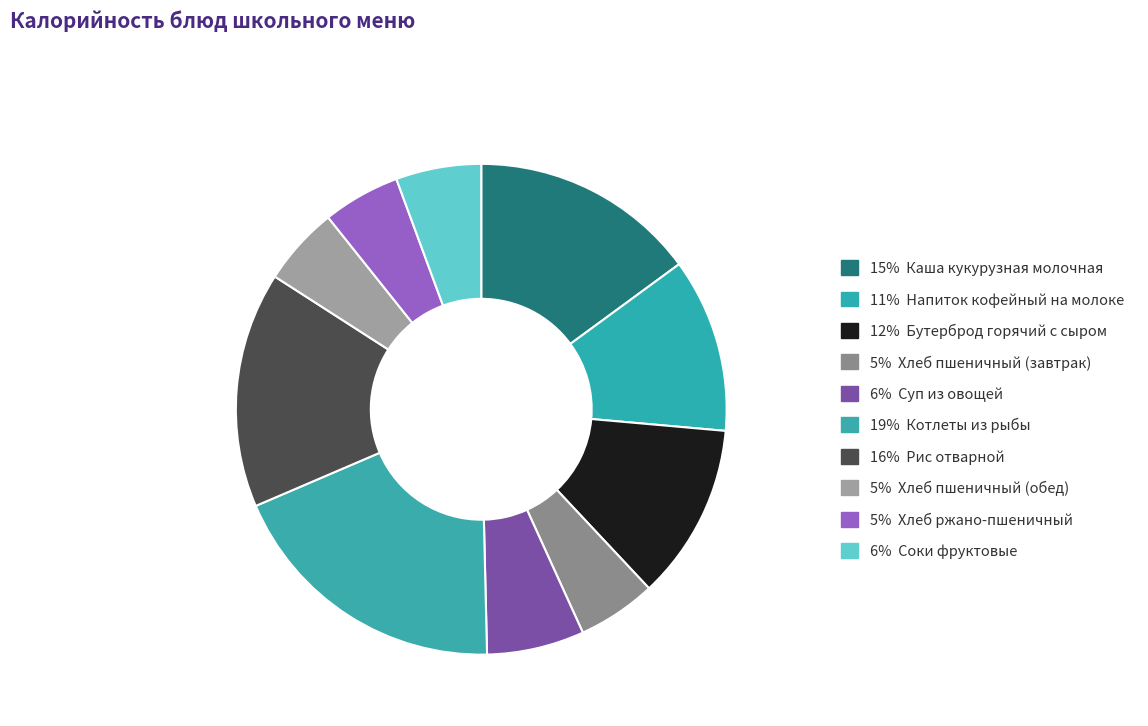

What is the smallest slice in the pie chart?

Хлеб ржано-пшеничный